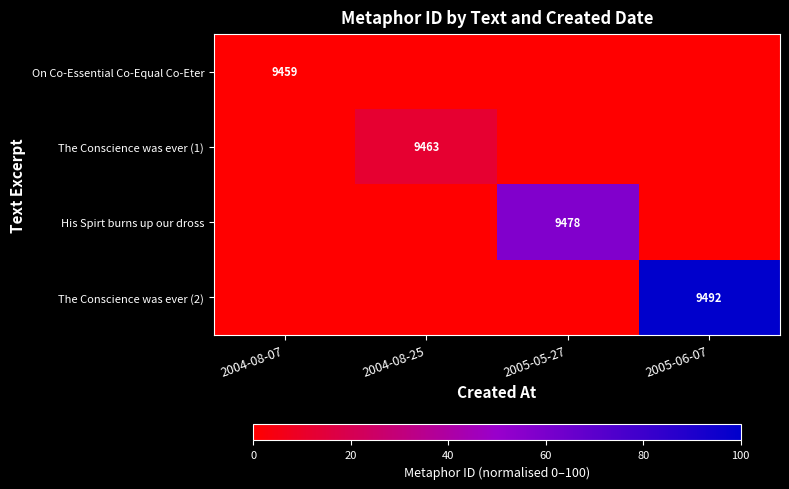

At which category is the sum across all series the highest?

2005-06-07